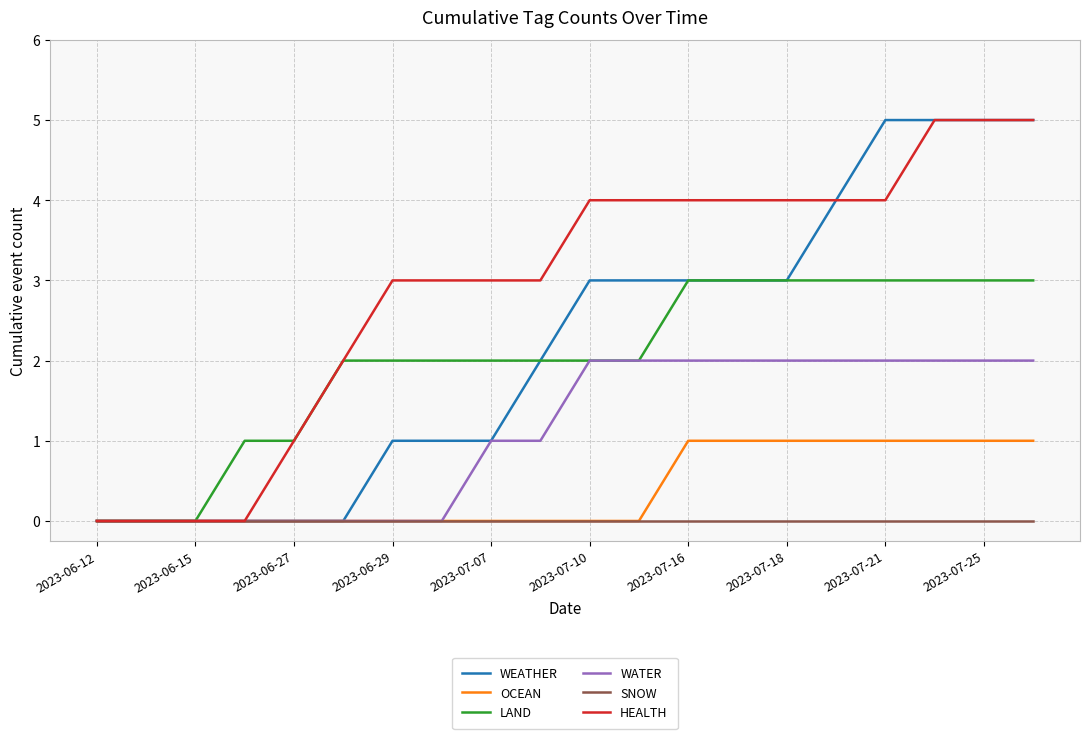

What is the maximum value for LAND?

3